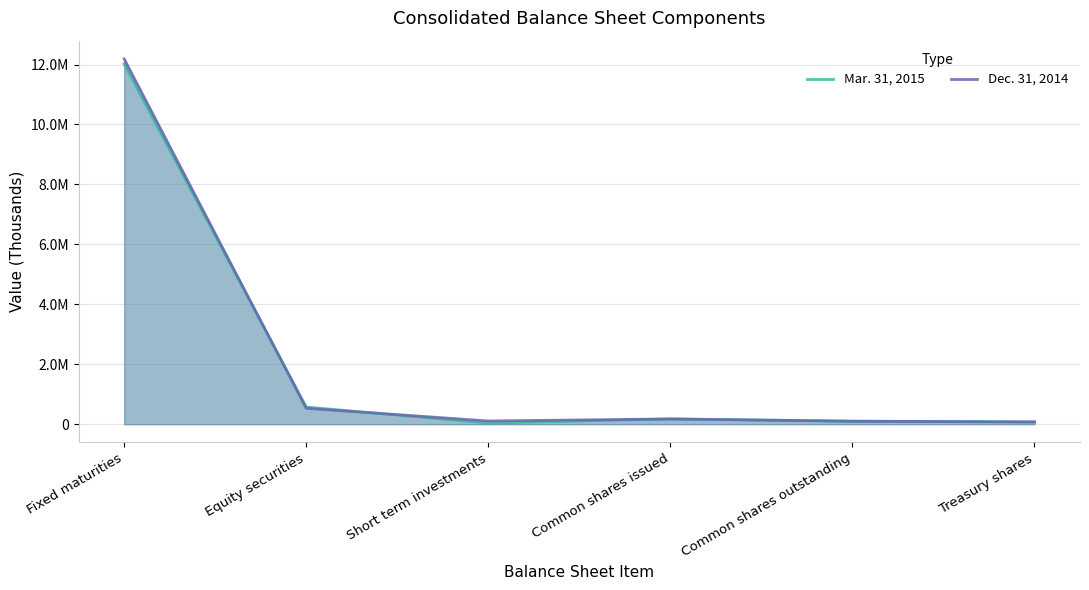

What is the label of the 6th point from the left?

Treasury shares